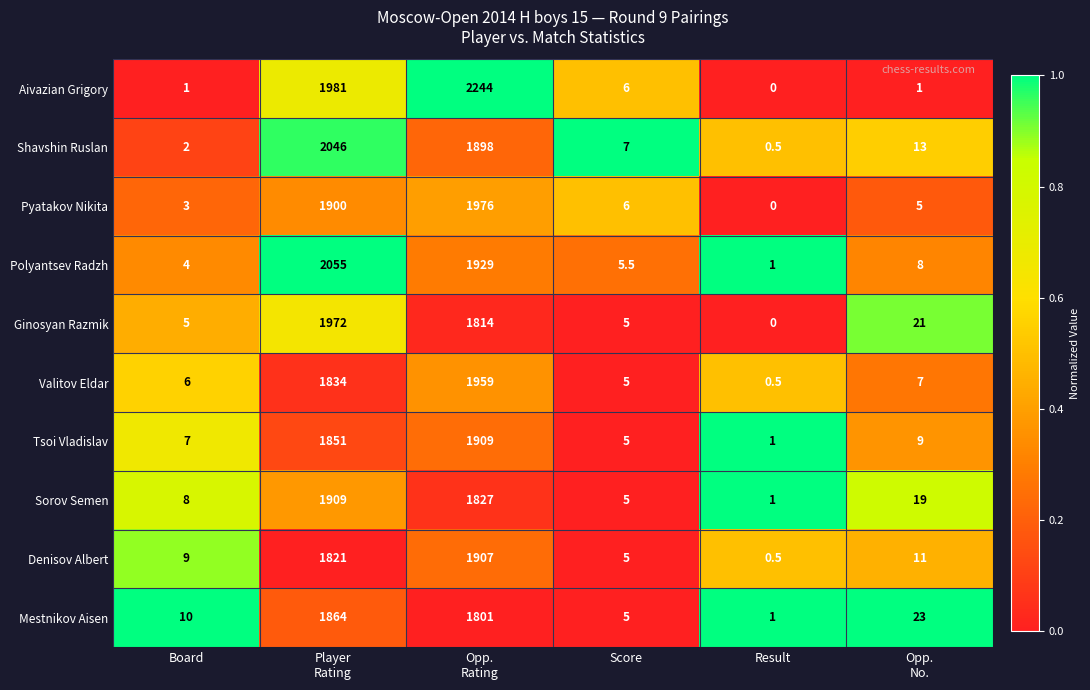

Which series has the largest range (max minus min)?

Aivazian Grigory